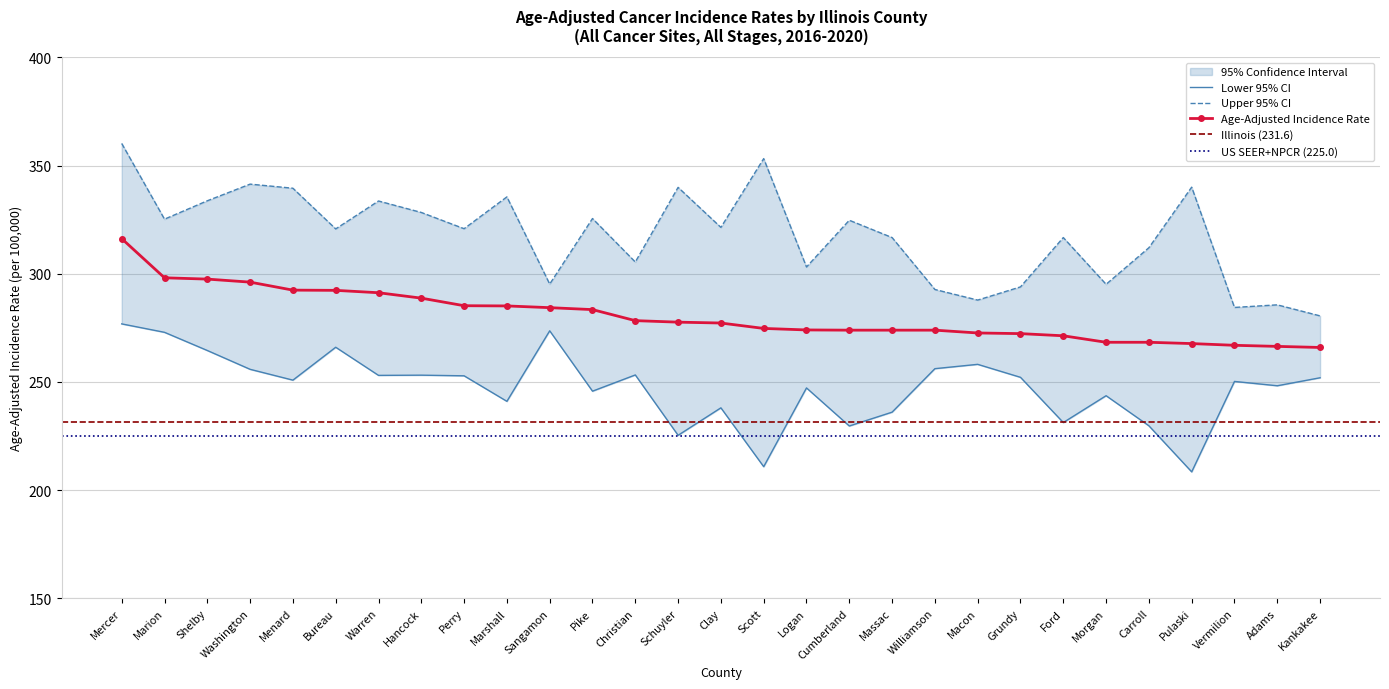

How many data points in Age-Adjusted Incidence Rate are above 277?

15